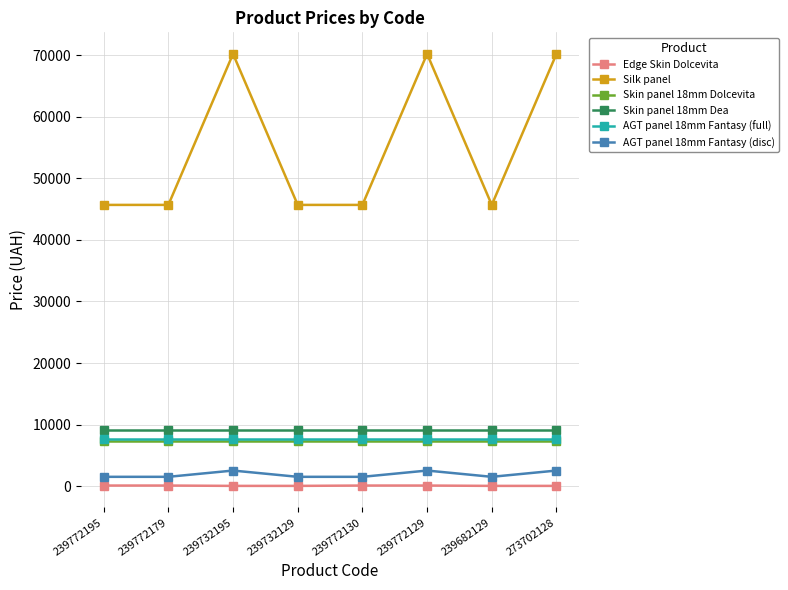

What position from the right is 239682129?

2